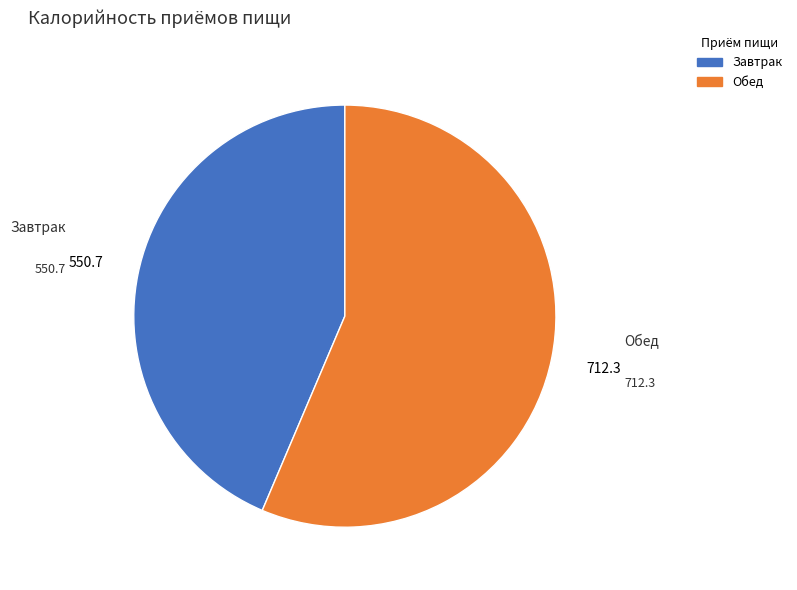

Between Завтрак and Обед, which is larger?

Обед